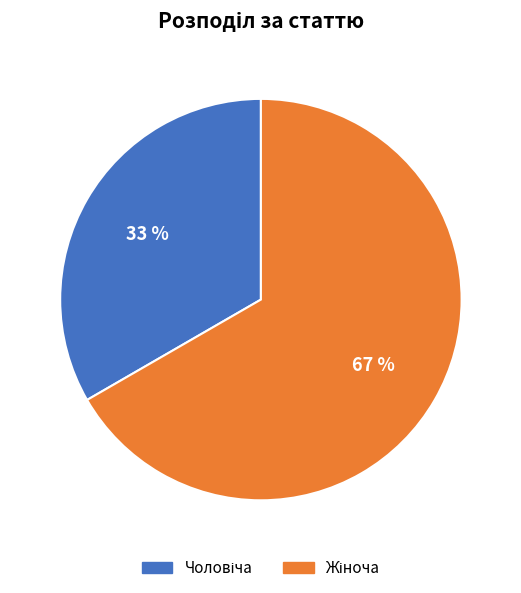

Does any single category account for the majority?

Yes